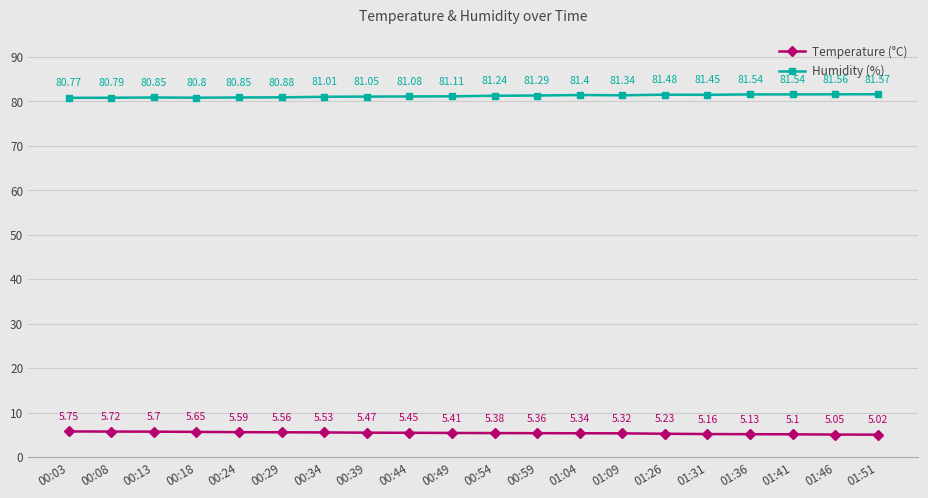

Which category has the lowest value across all series?

01:51